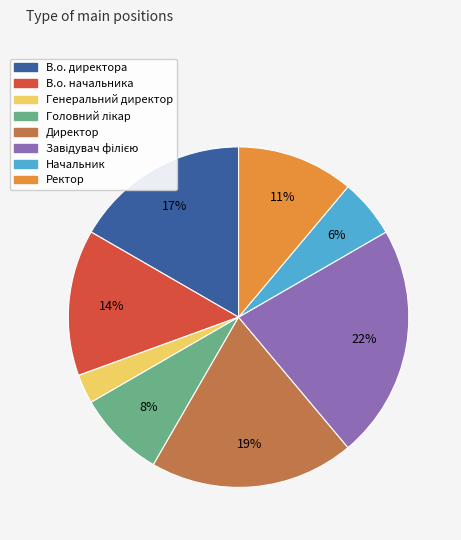

What is the smallest slice in the pie chart?

Генеральний директор